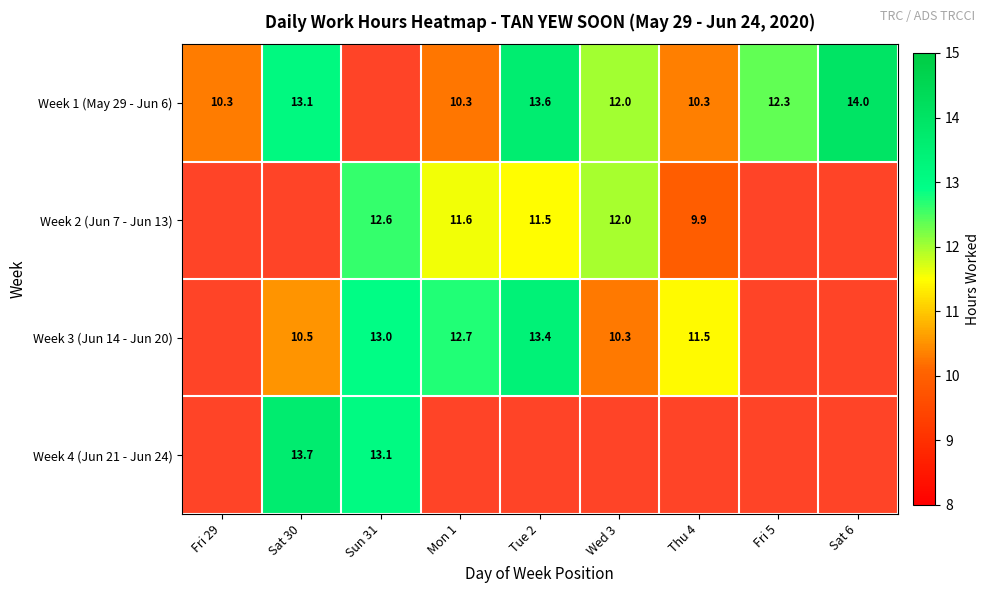

The value of Week 4 (Jun 21 - Jun 24) at Sat 30 is 13.7. True or false?

True